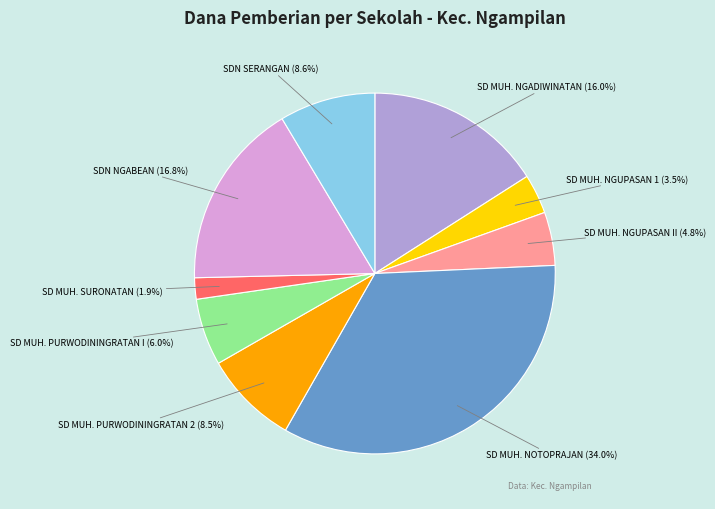

Is there any slice that represents more than half of the pie?

No